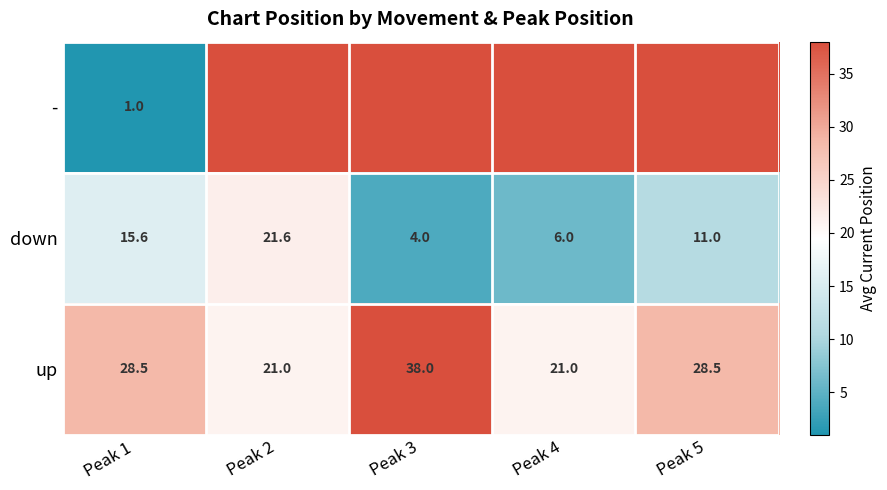

True or false: down has a value of 18.6 at Peak 5.

False